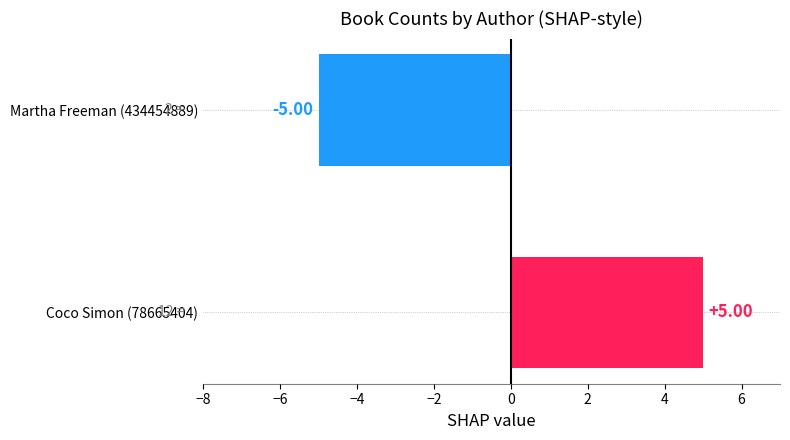

What is the change in value from Coco Simon (78665404) to Martha Freeman (434454889)?

-10